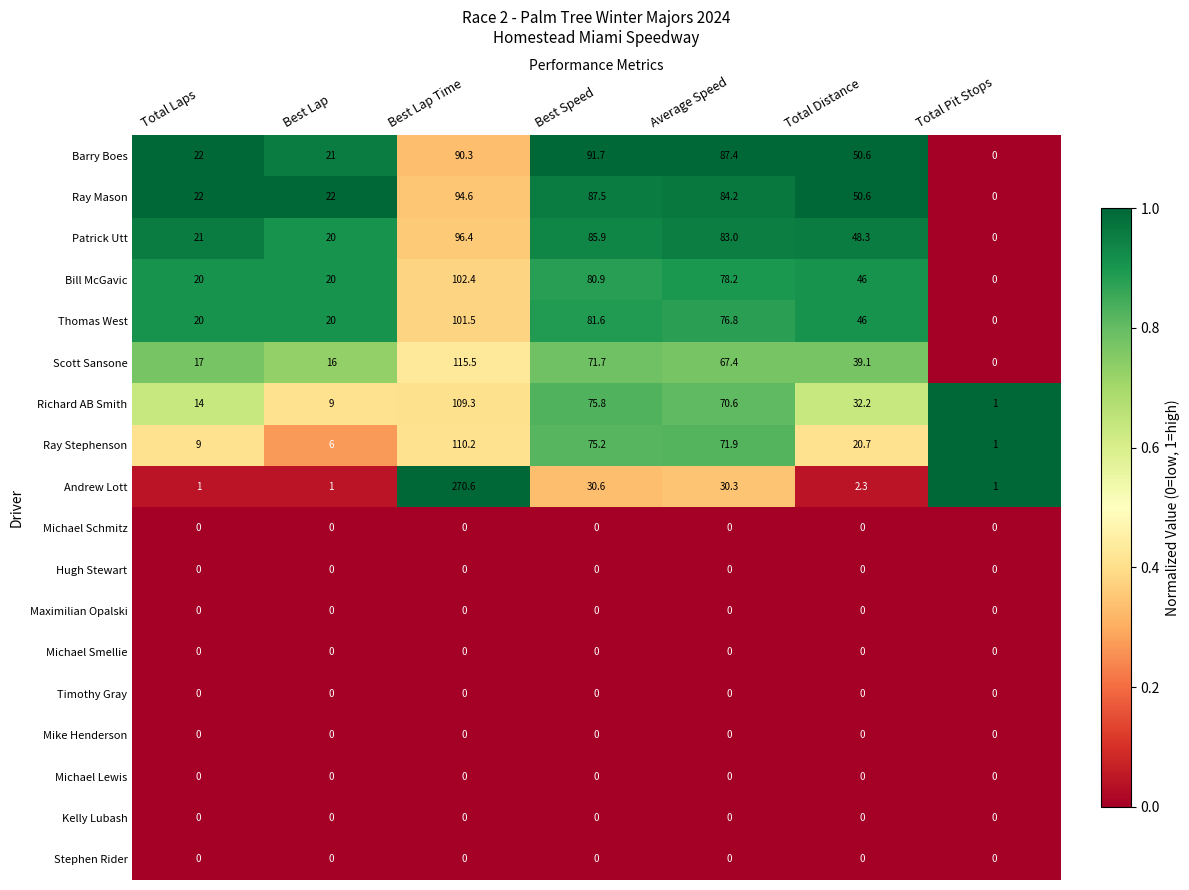

At which category is the sum across all series the highest?

Best Lap Time